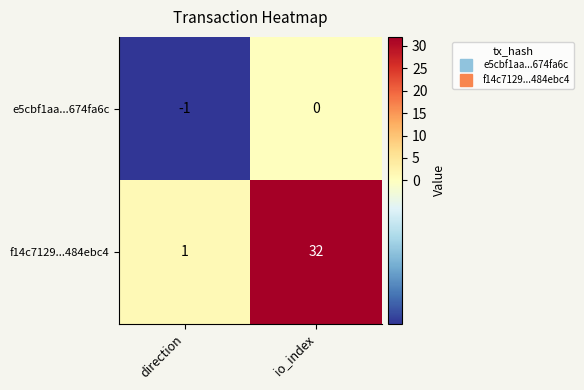

List the series in order of their overall mean, lowest first.

e5cbf1aa...674fa6c, f14c7129...484ebc4